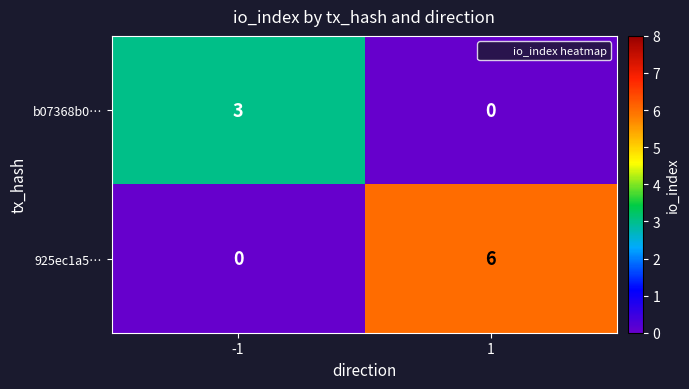

What value does the b07368b0… series have at -1?

3